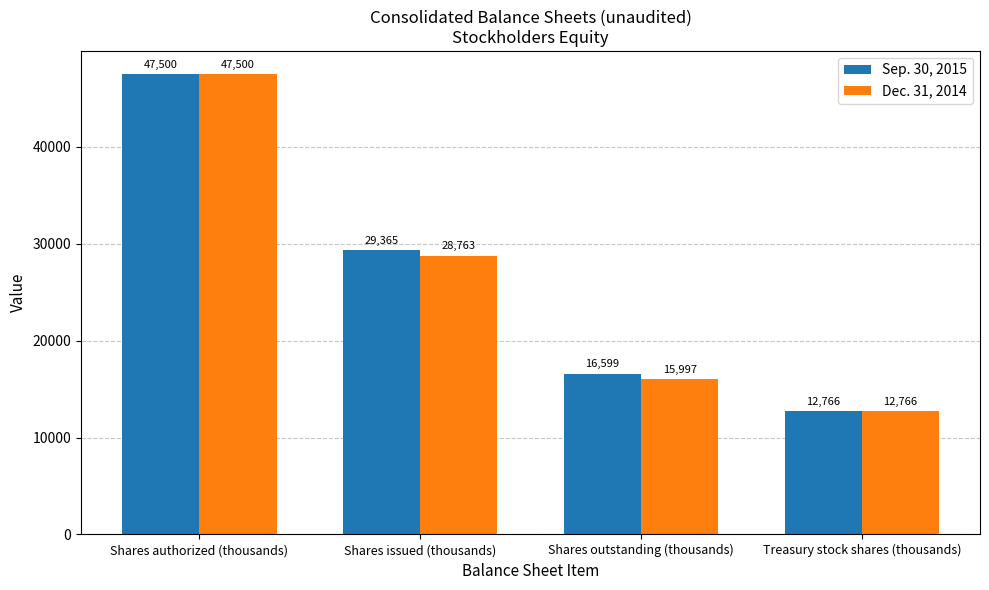

Which category has the highest value in the Sep. 30, 2015 series?

Shares authorized (thousands)